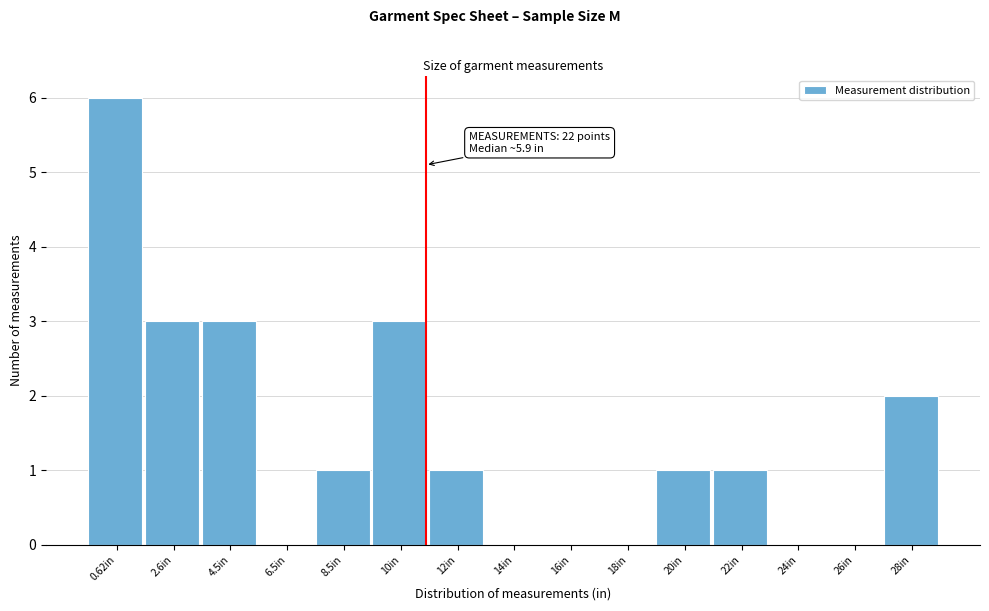

Reading left to right, transcribe all the data shown in this chart.

0.62in=6	2.6in=3	4.5in=3	6.5in=0	8.5in=1	10in=3	12in=1	14in=0	16in=0	18in=0	20in=1	22in=1	24in=0	26in=0	28in=2